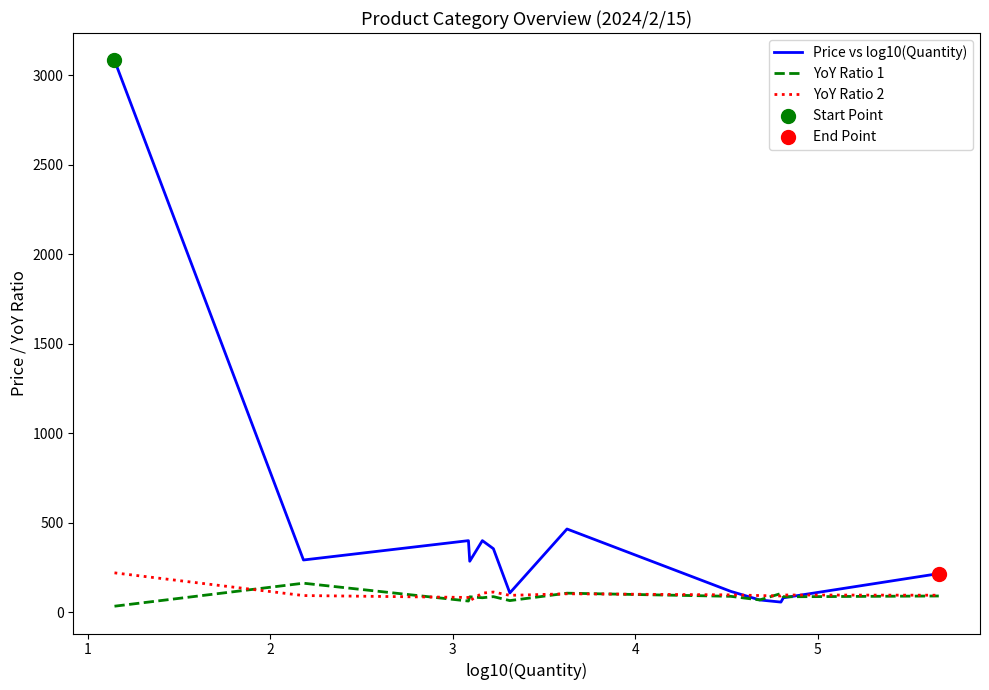

Which series has the largest total across all categories?

Price vs log10(Quantity)